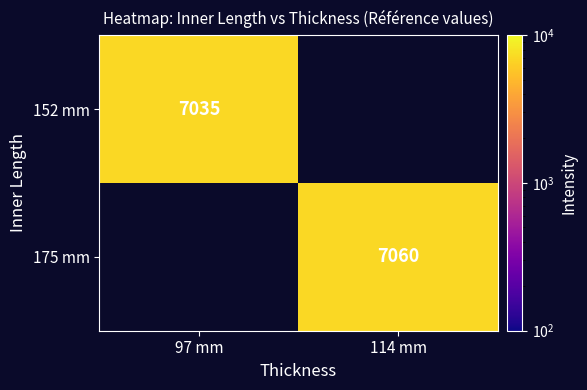

The 175 mm series shows 4549 at 114 mm. True or false?

False